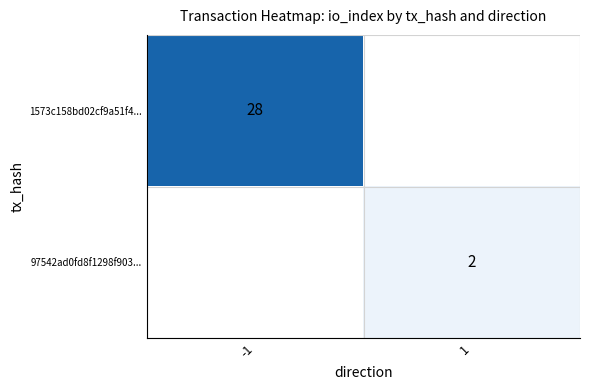

The value of 1573c158bd02cf9a51f4... at -1 is 28. True or false?

True